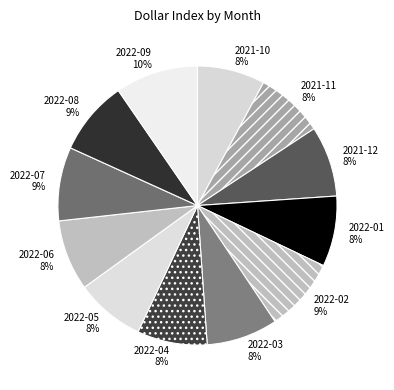

To the nearest percent, what percentage of the pie is 2022-08?

9%